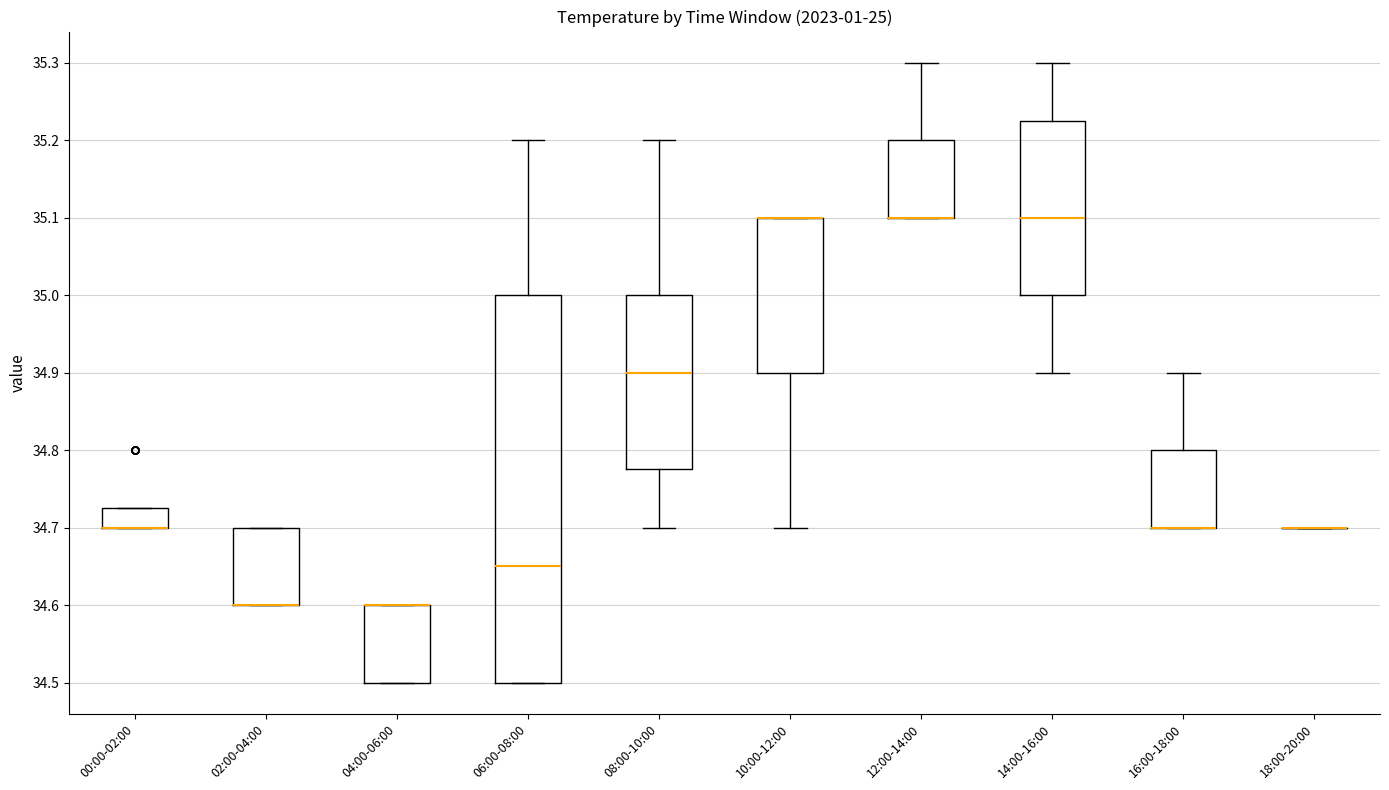

Reading left to right, transcribe this box plot: for each box, give where its median line is, the range the box spans, and where its two whiskers end, as read against the y-axis. The values are not printed on the chart, so give them approximately, as read against the axis.

00:00-02:00: median 34.70 (drawn on the box's lower edge), box 34.70 to 34.73, whiskers 34.70 to 34.73
02:00-04:00: median 34.60 (drawn on the box's lower edge), box 34.60 to 34.70, whiskers 34.60 to 34.70
04:00-06:00: median 34.60 (drawn on the box's upper edge), box 34.50 to 34.60, whiskers 34.50 to 34.60
06:00-08:00: median 34.65, box 34.50 to 35.00, whiskers 34.50 to 35.20
08:00-10:00: median 34.90, box 34.78 to 35.00, whiskers 34.70 to 35.20
10:00-12:00: median 35.10 (drawn on the box's upper edge), box 34.90 to 35.10, whiskers 34.70 to 35.10
12:00-14:00: median 35.10 (drawn on the box's lower edge), box 35.10 to 35.20, whiskers 35.10 to 35.30
14:00-16:00: median 35.10, box 35.00 to 35.23, whiskers 34.90 to 35.30
16:00-18:00: median 34.70 (drawn on the box's lower edge), box 34.70 to 34.80, whiskers 34.70 to 34.90
18:00-20:00: box collapsed to a line at 34.70, whiskers 34.70 to 34.70